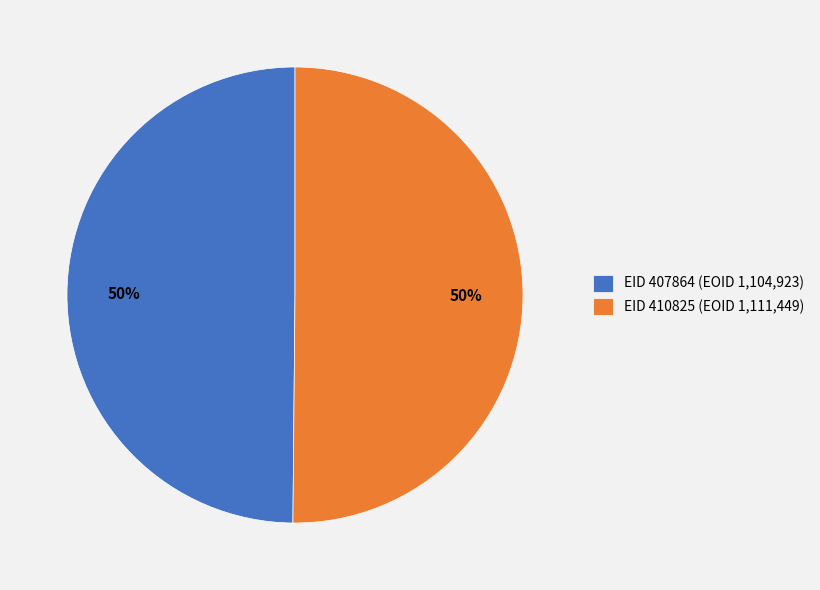

To the nearest percent, what is the combined percentage of EID 410825 (EOID 1,111,449) and EID 407864 (EOID 1,104,923)?

100%